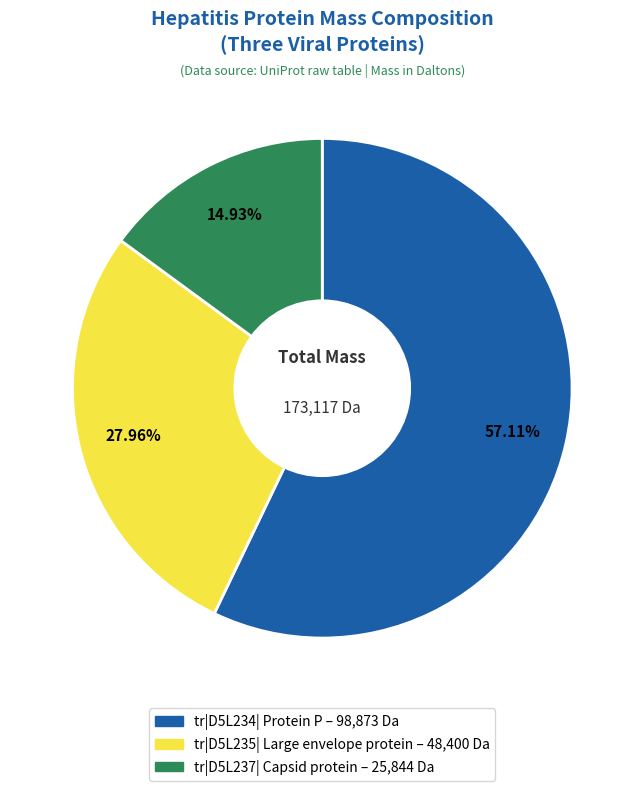

Do tr|D5L234| Protein P and tr|D5L237| Capsid protein together represent more than half of the pie?

Yes